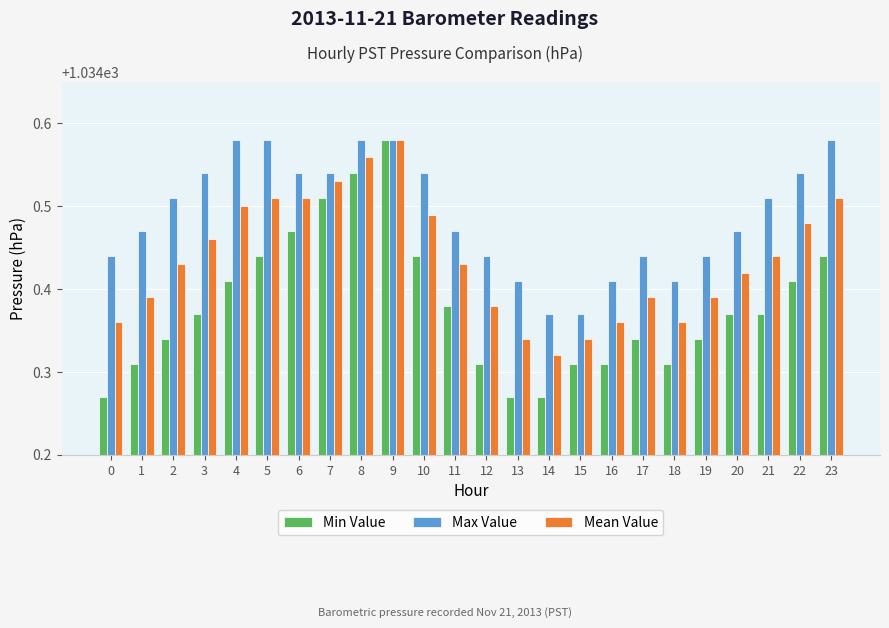

What is the sum of the Max Value values at 18 and 0?

2068.9